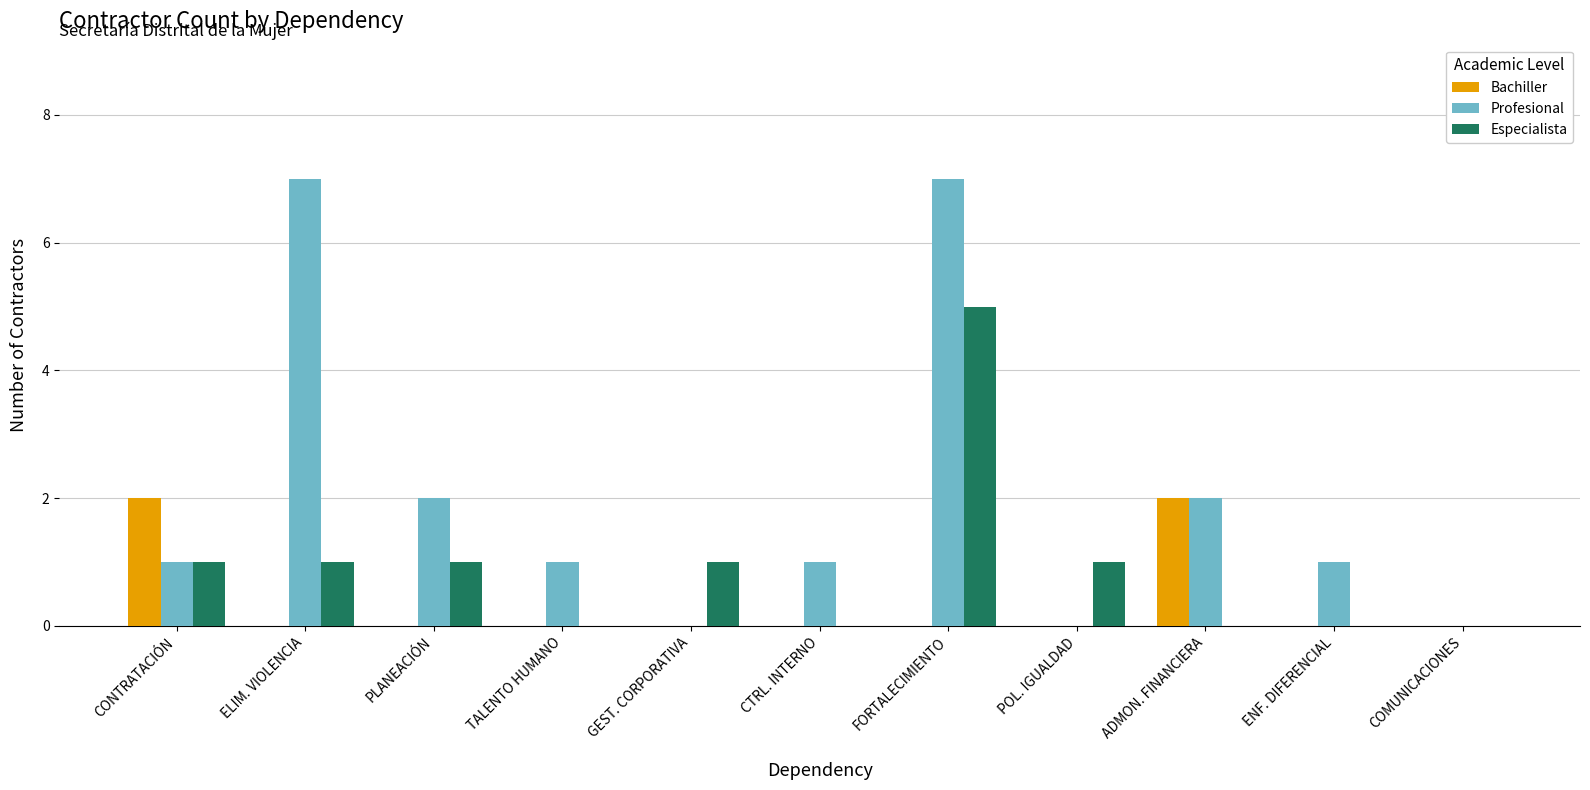

Which series changed the most between FORTALECIMIENTO and ENF. DIFERENCIAL?

Profesional